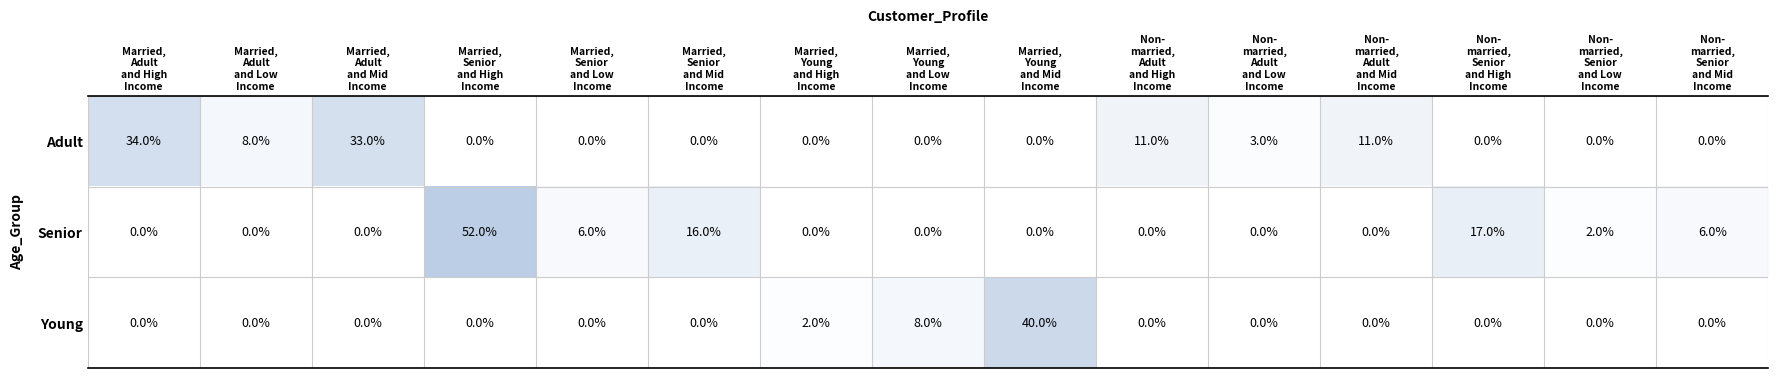

What is the total value across all series at Non-
married,
Senior
and Low
Income?

2